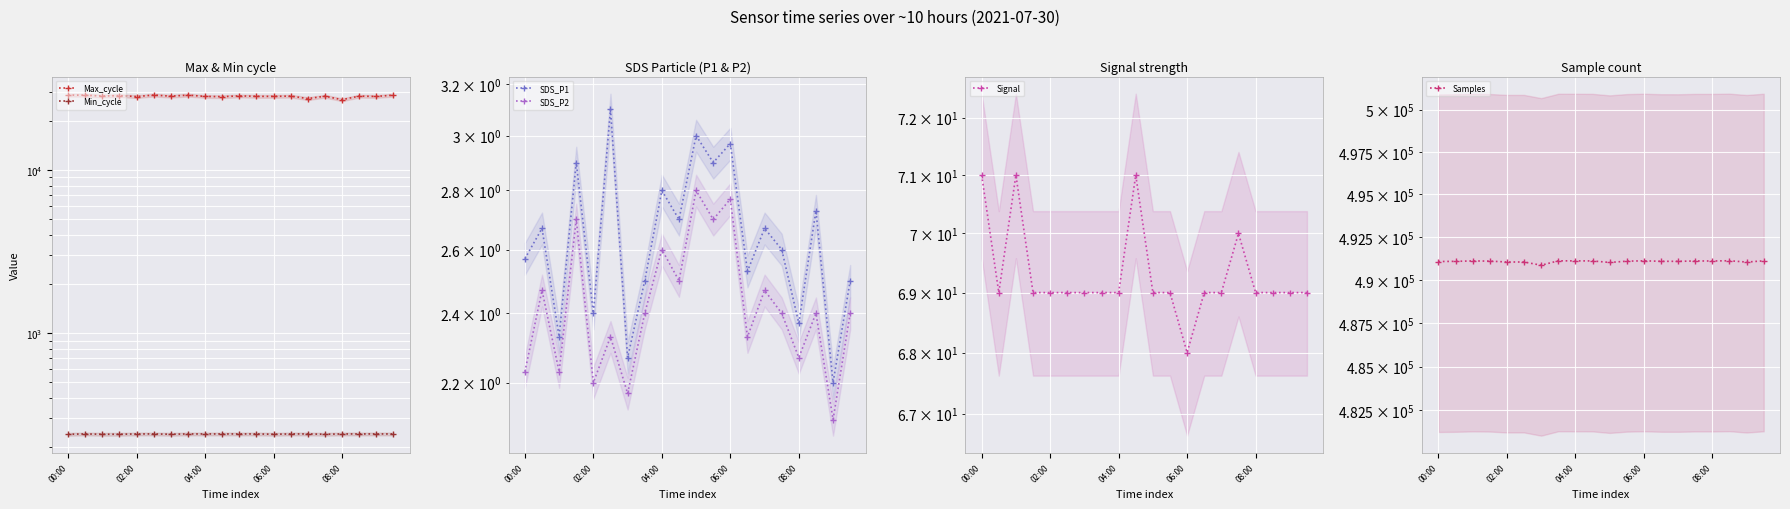

Between 11 and 15, which series saw the biggest shift?

Max_cycle